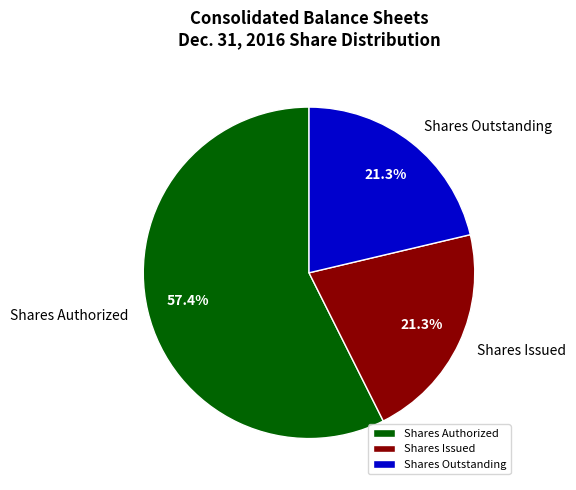

Is there a majority slice in this chart?

Yes